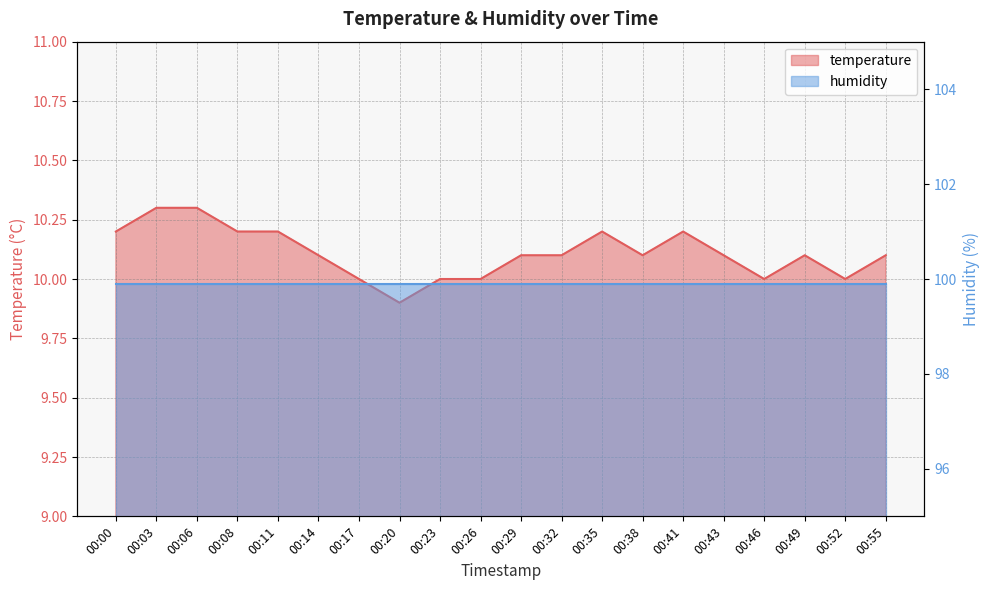

Between 00:03 and 00:41, which is larger?

00:03